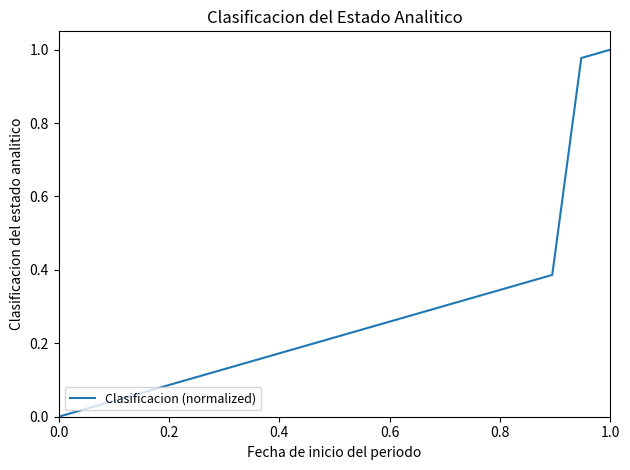

What is the value of the 19th point from the left?

1.0